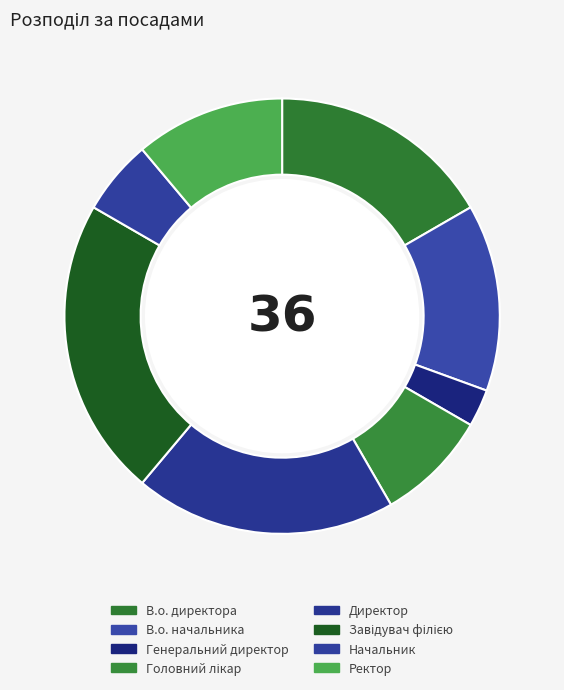

How many slices are in this pie chart?

8